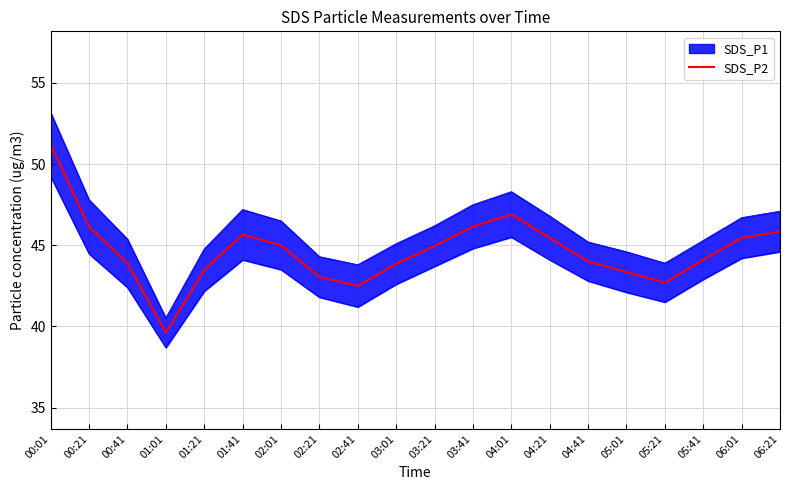

Rank the categories by value from highest to lowest.

00:01, 04:01, 03:41, 00:21, 06:21, 01:41, 04:21, 06:01, 02:01, 03:21, 05:41, 04:41, 00:41, 03:01, 01:21, 05:01, 02:21, 05:21, 02:41, 01:01